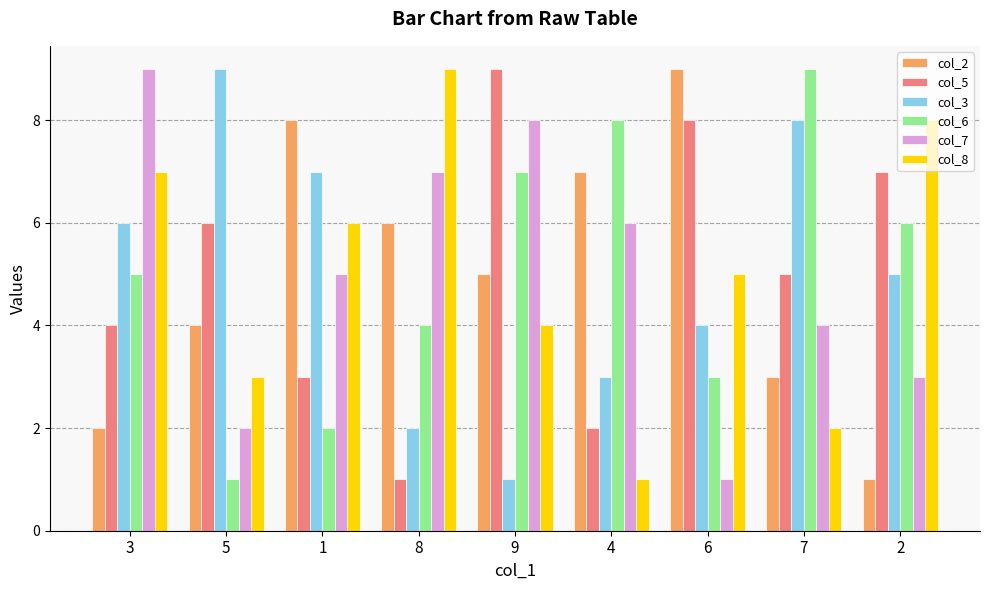

What is the sum of the col_2 values at 8 and 4?

13